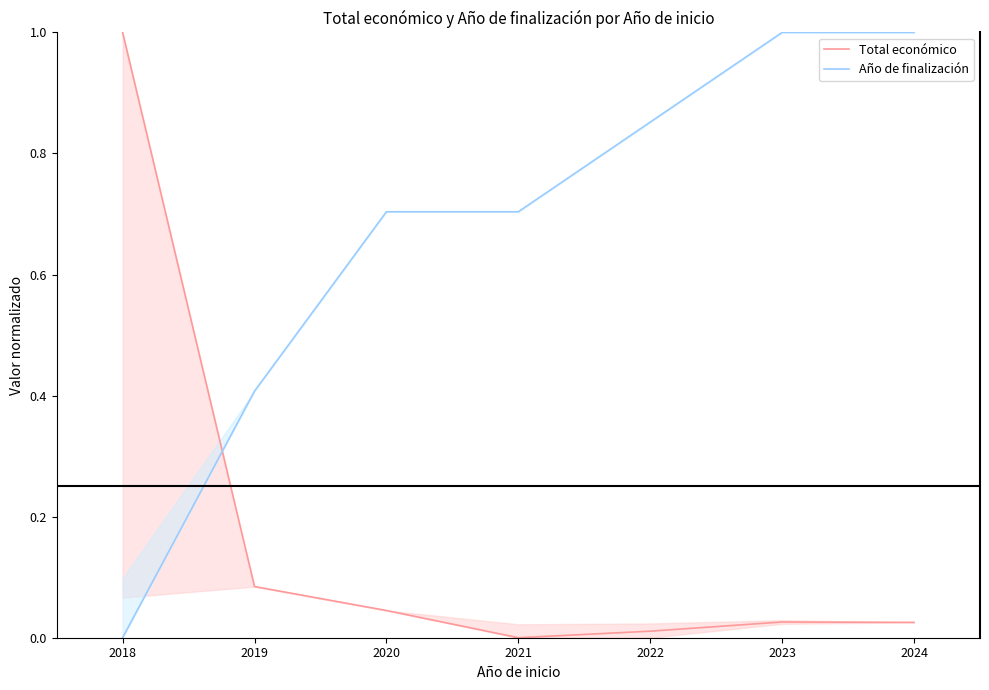

After their last crossing, which series has the higher values: Total económico or Año de finalización?

Año de finalización